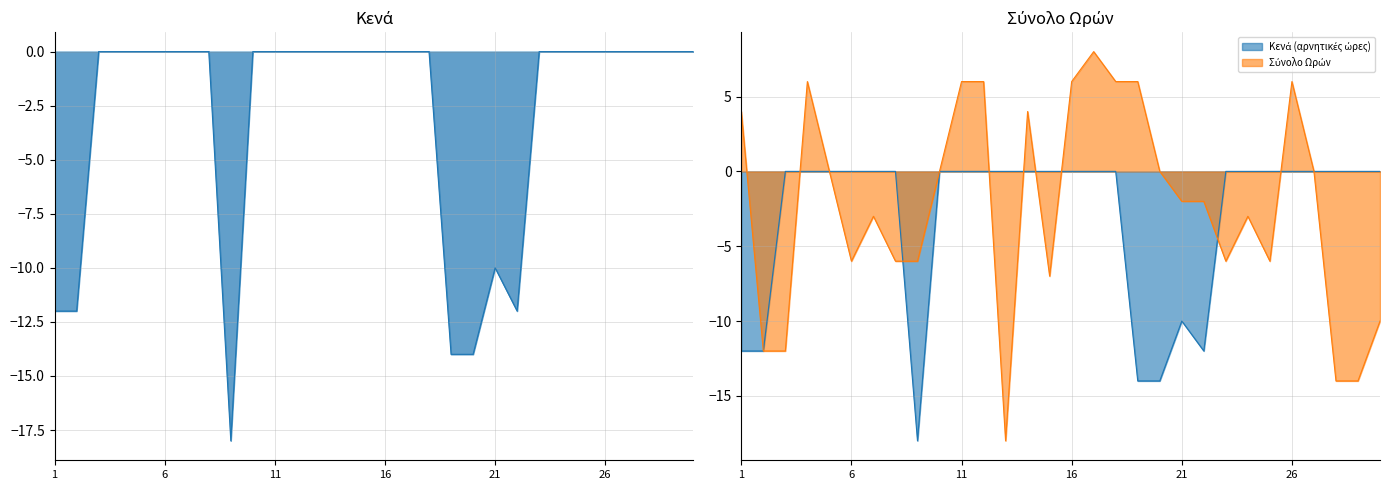

Does the chart display data point markers on the line(s)?

No